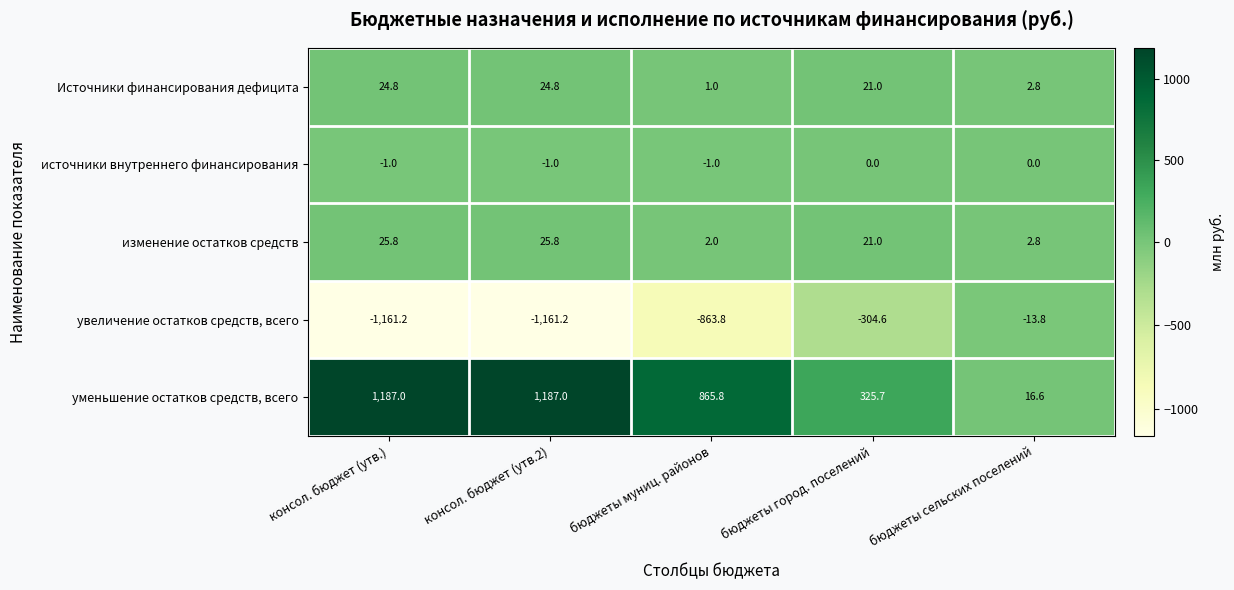

Reading right to left, extract all data points from this chart.

Источники финансирования дефицита: 2.8	21.0	1.0	24.8	24.8
источники внутреннего финансирования: 0.0	0.0	-1.0	-1.0	-1.0
изменение остатков средств: 2.8	21.0	2.0	25.8	25.8
увеличение остатков средств, всего: -13.8	-304.6	-863.8	-1161.2	-1161.2
уменьшение остатков средств, всего: 16.6	325.7	865.8	1187.0	1187.0